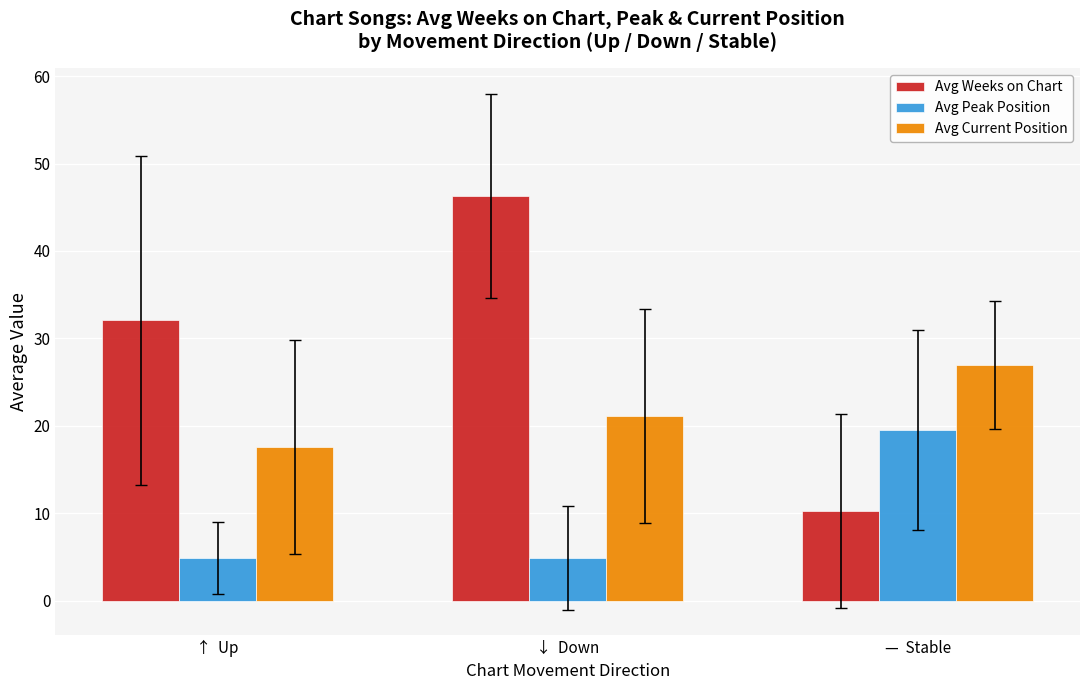

Reading left to right, list all the values displayed in this chart.

Avg Weeks on Chart: ↑  Up=32.0	↓  Down=46.3	—  Stable=10.2
Avg Peak Position: ↑  Up=4.9	↓  Down=4.9	—  Stable=19.6
Avg Current Position: ↑  Up=17.6	↓  Down=21.1	—  Stable=27.0